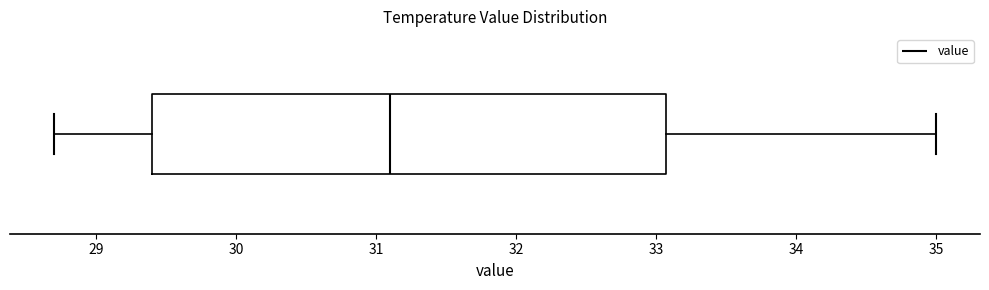

Read this box plot against the x-axis: the position of the median line, the range covered by the box, and the ends of both whiskers. The values are not printed on the chart, so give them approximately, as read against the axis.

median 31.1, box 29.4 to 33.1, whiskers 28.7 to 35.0